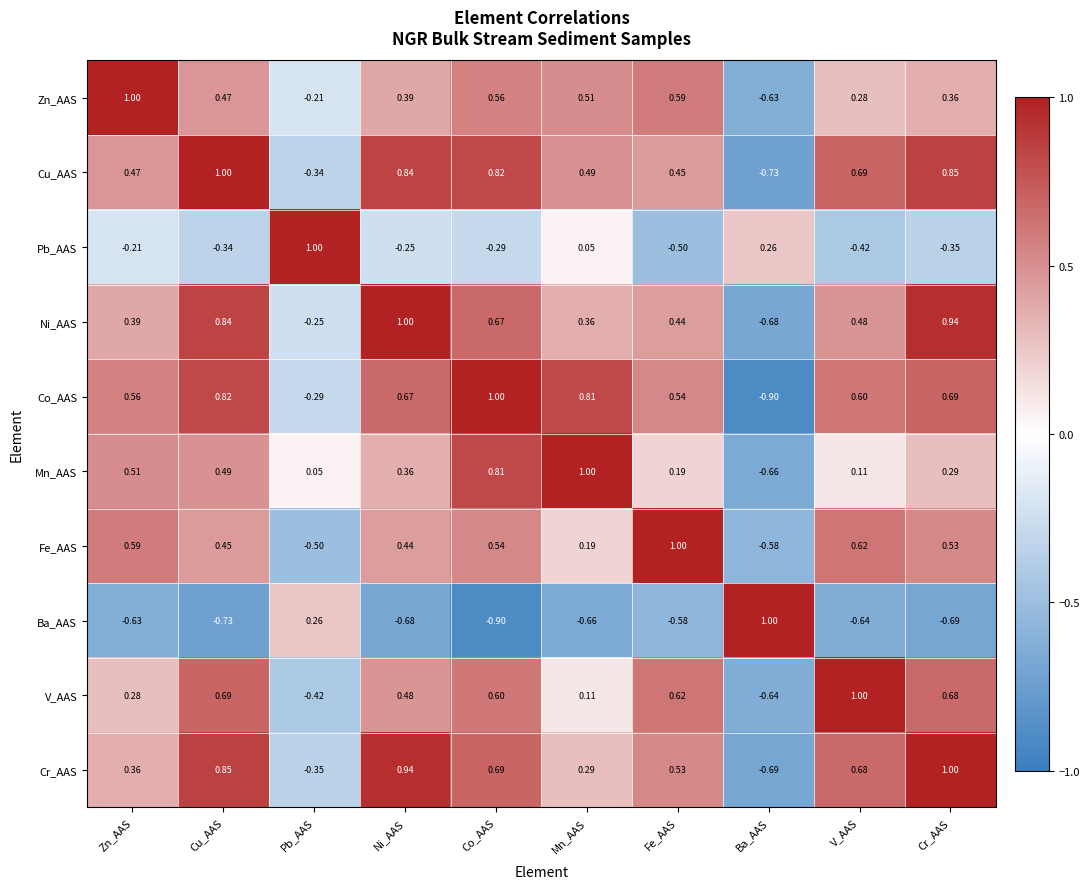

At Cr_AAS, list the series in order from largest to smallest.

Cr_AAS, Ni_AAS, Cu_AAS, Co_AAS, V_AAS, Fe_AAS, Zn_AAS, Mn_AAS, Pb_AAS, Ba_AAS